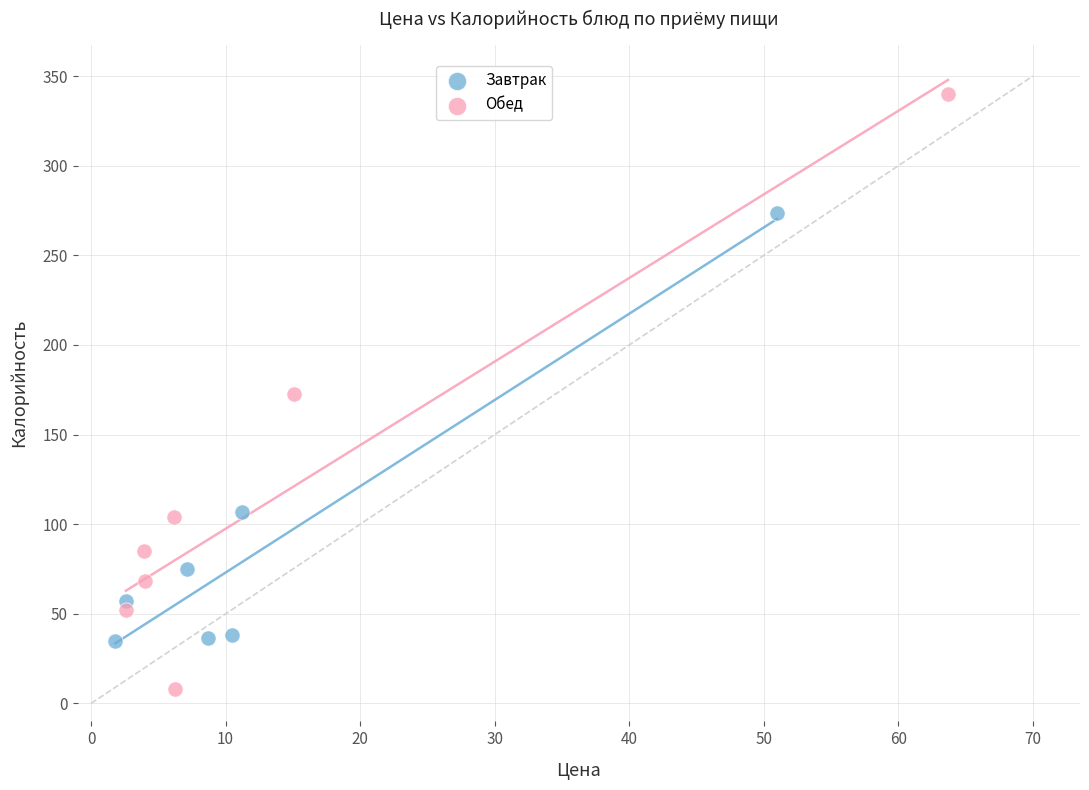

Which series reaches the minimum Y coordinate?

Обед